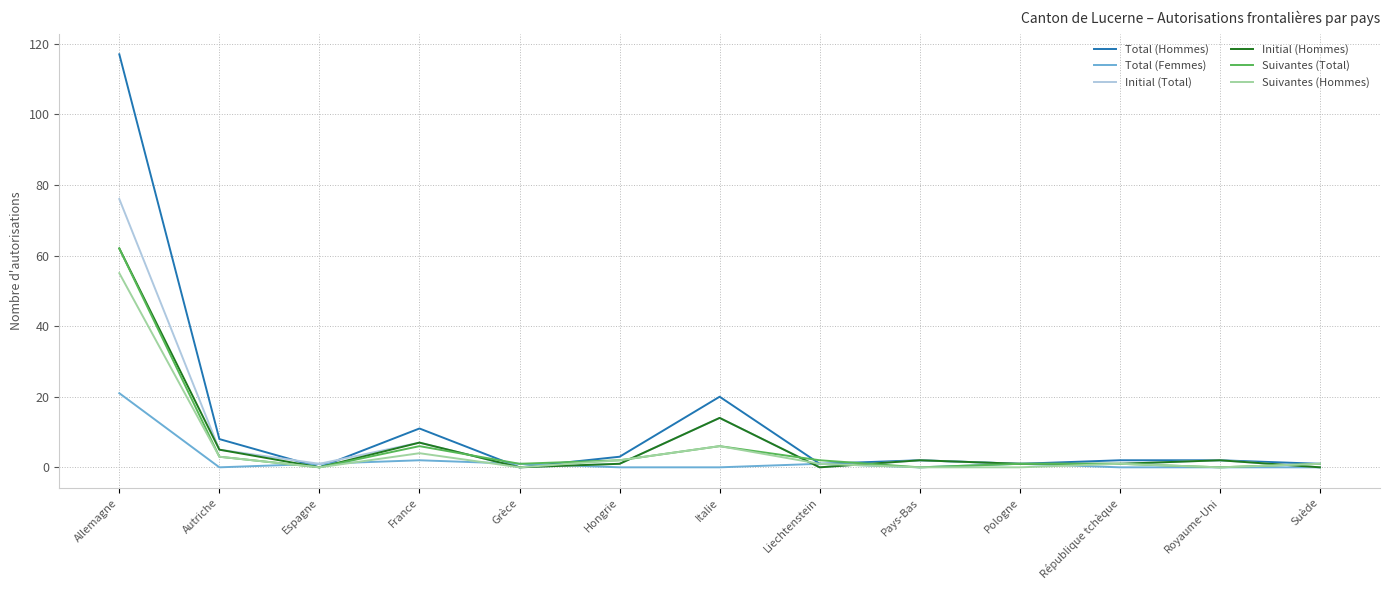

What is the difference between the maximum and minimum values in the Initial (Hommes) series?

62